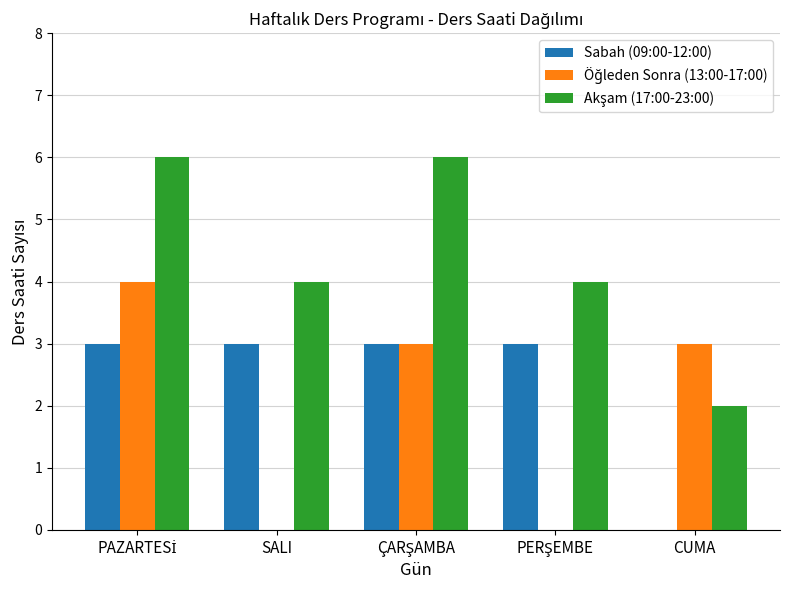

How many distinct data groups are displayed?

3